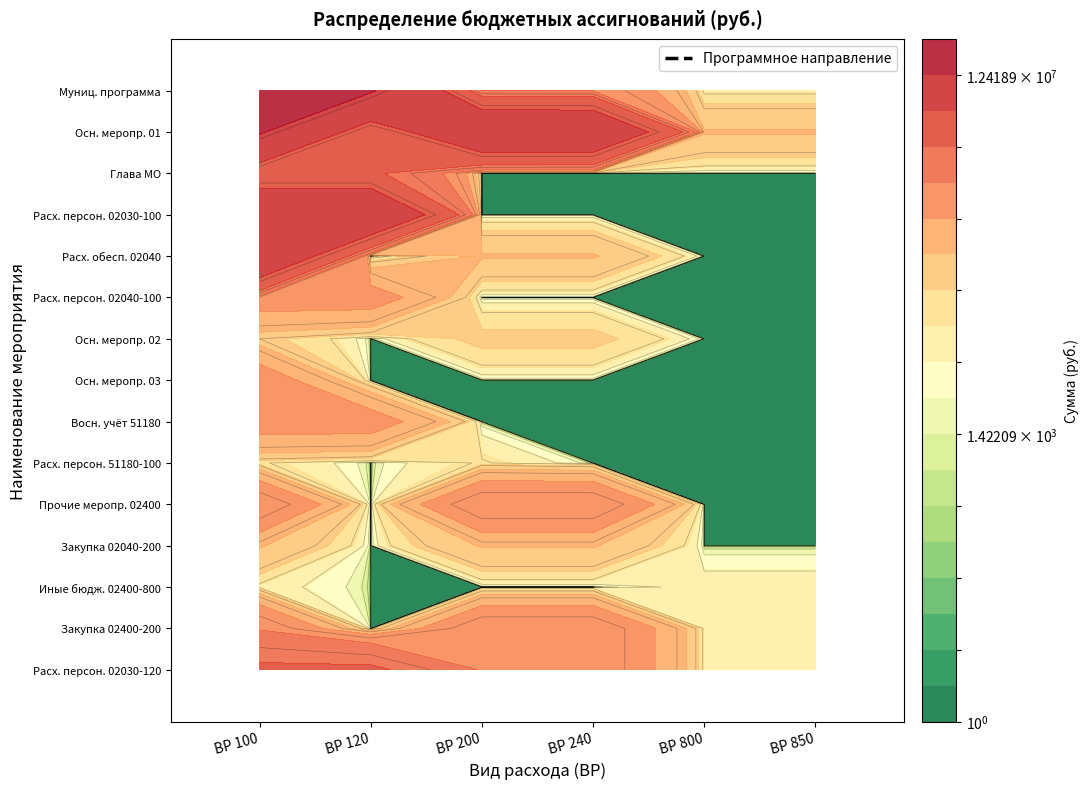

The value of Основное мероприятие 03 at 6 is 0.0. True or false?

True